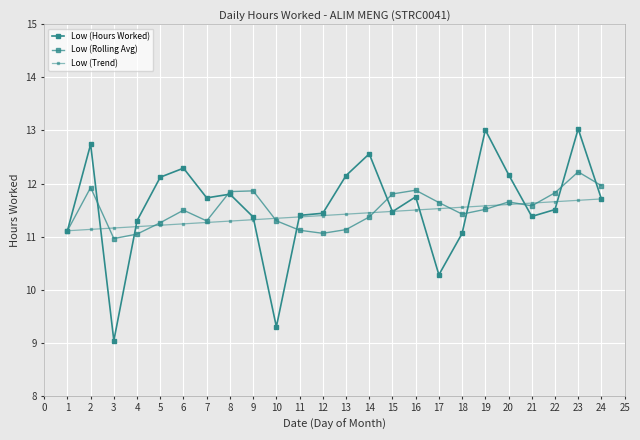

At how many categories does at least one series exceed 12?

8